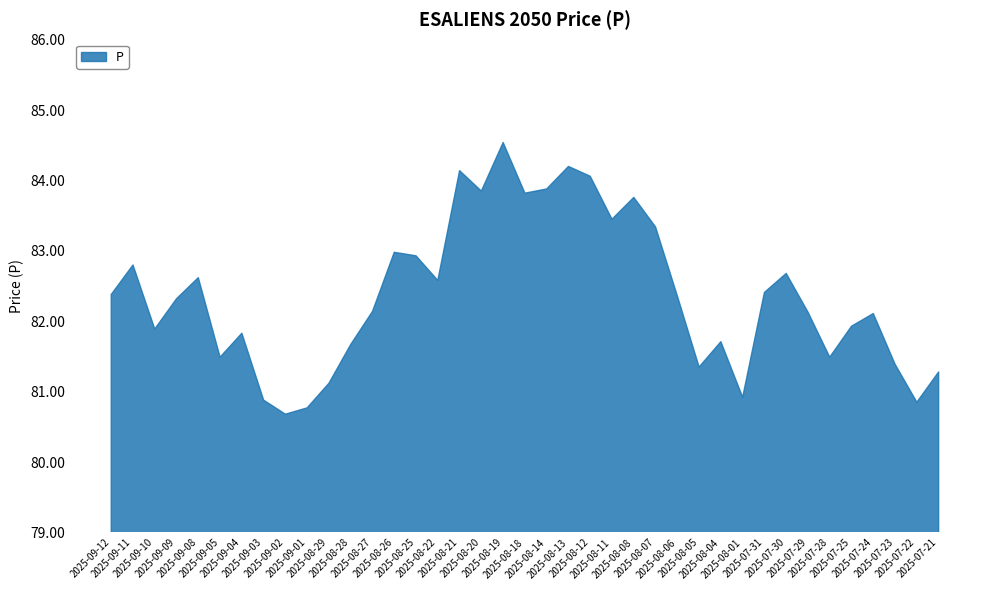

The chart shows a value of 82.7 at 2025-07-30. True or false?

True